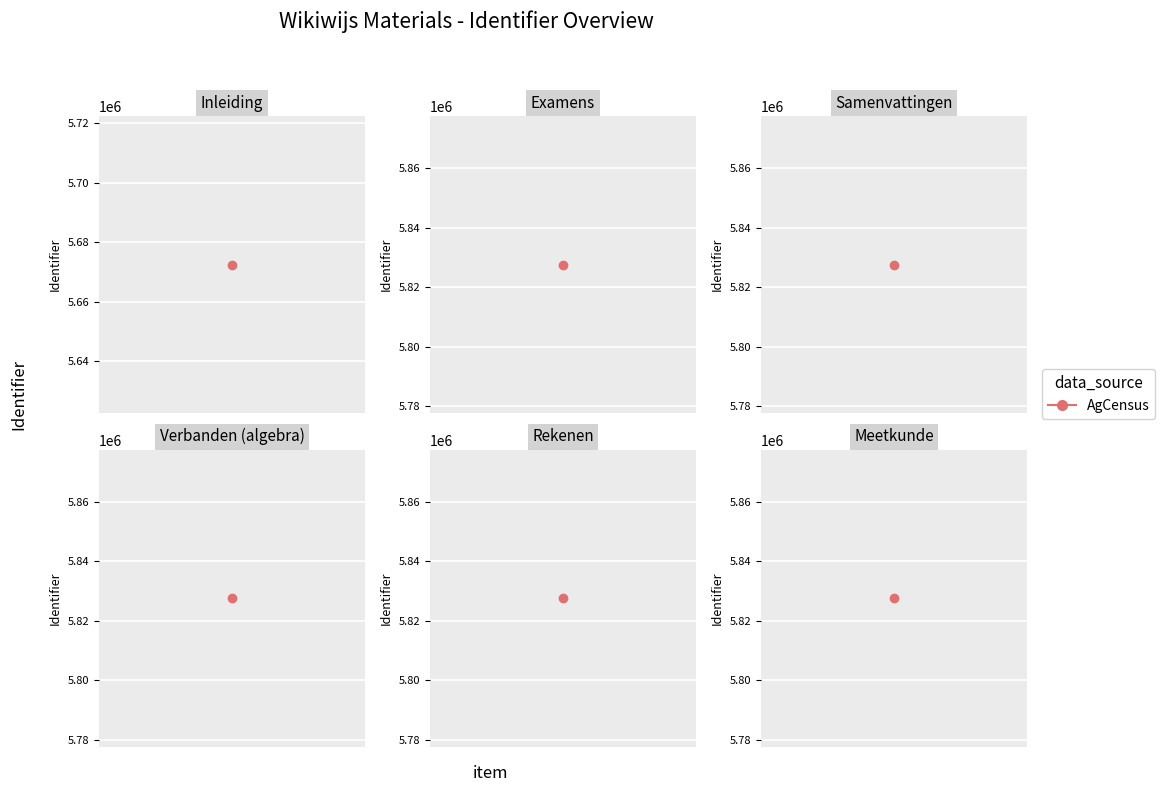

True or false: the data has more than 1 interior local peaks.

False